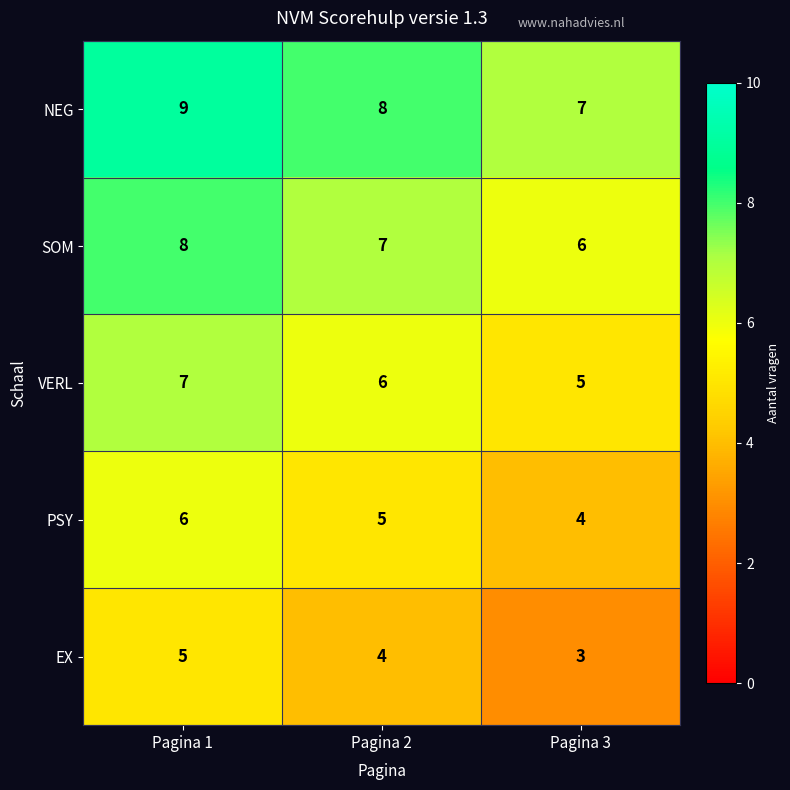

Which category has the lowest value in the VERL series?

Pagina 3